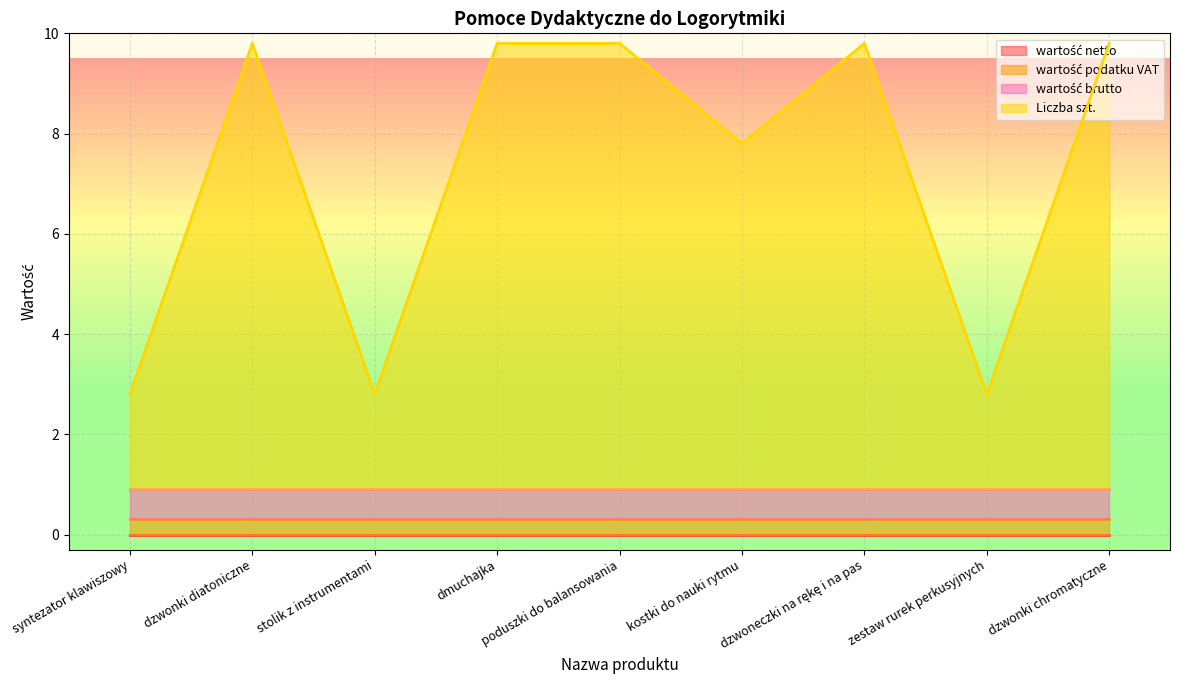

What is the total value across all series at dmuchajka?

9.8